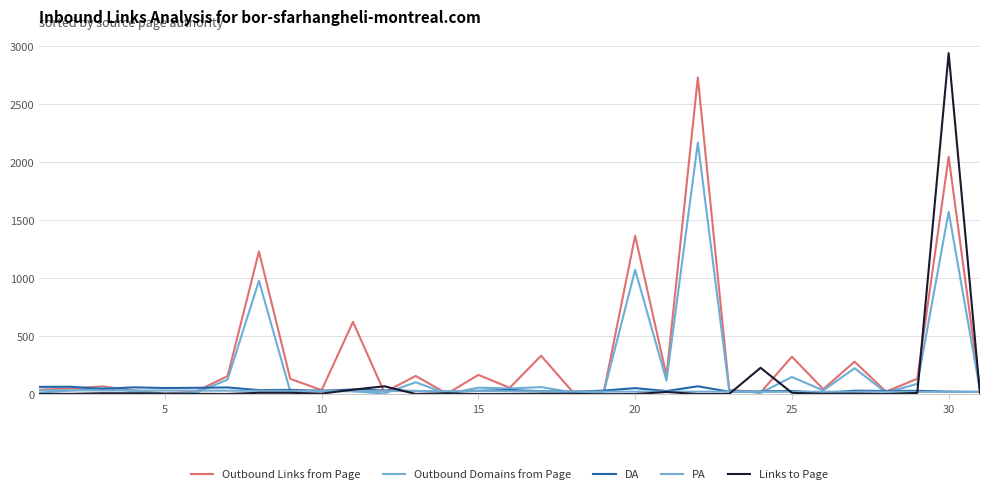

What is the average value of the Outbound Domains from Page series?

230